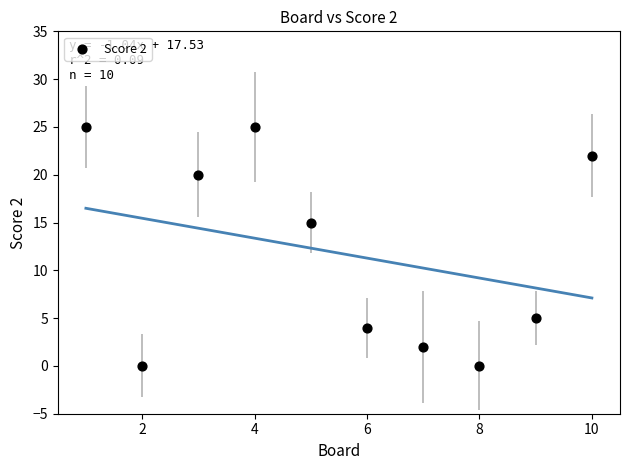

What Y value in the scatter plot is closest to 12?

15